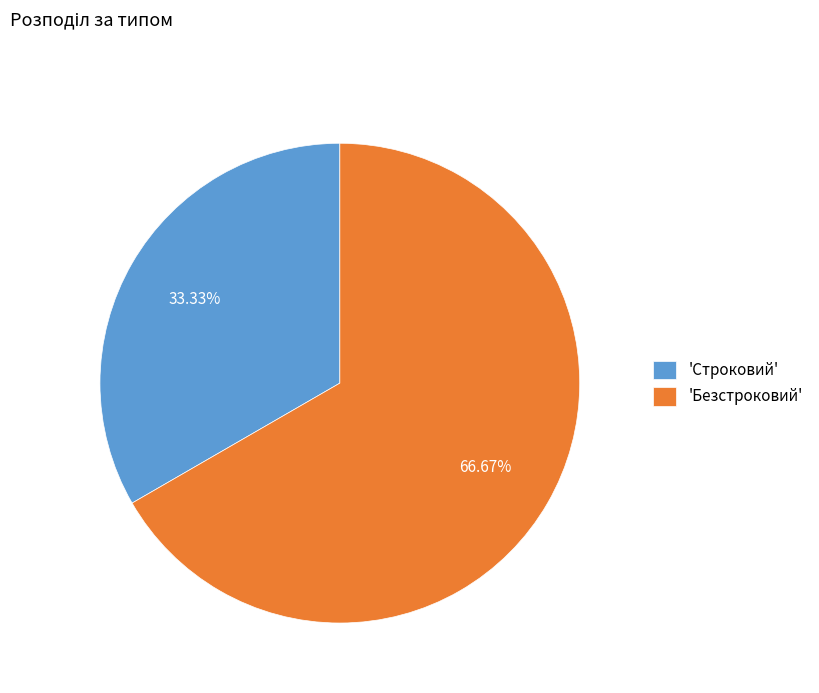

Do 'Строковий' and 'Безстроковий' together represent more than half of the pie?

Yes